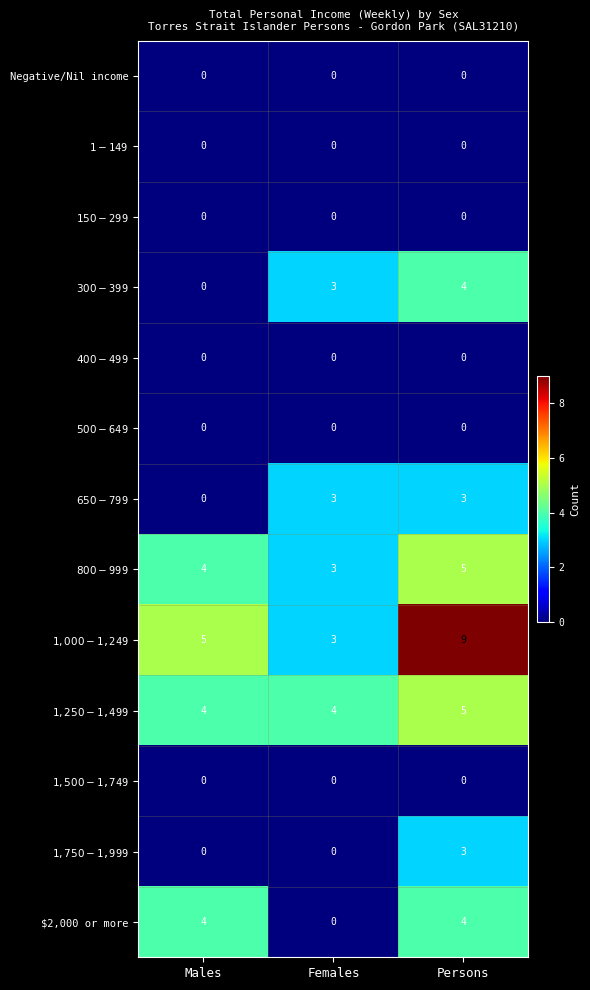

What is the difference between the highest and lowest values at Persons?

9